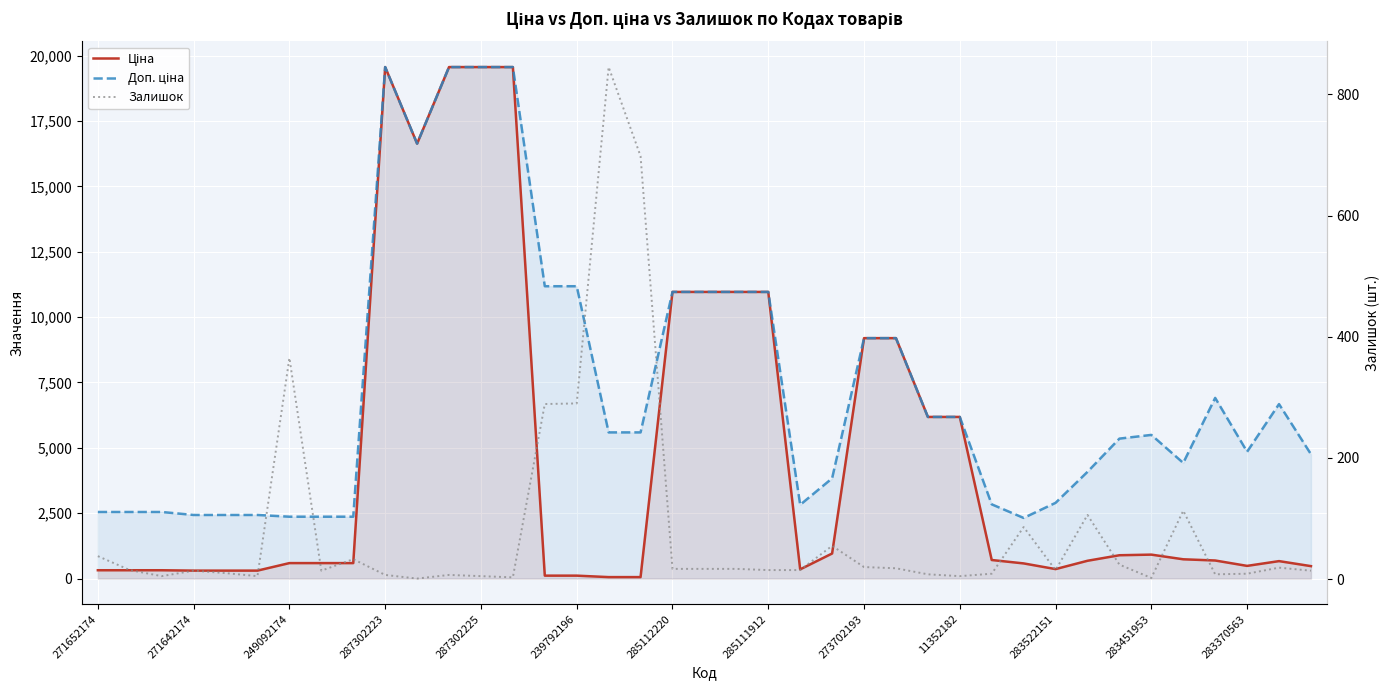

List the series in order of their overall mean, highest first.

Доп. ціна, Ціна, Залишок